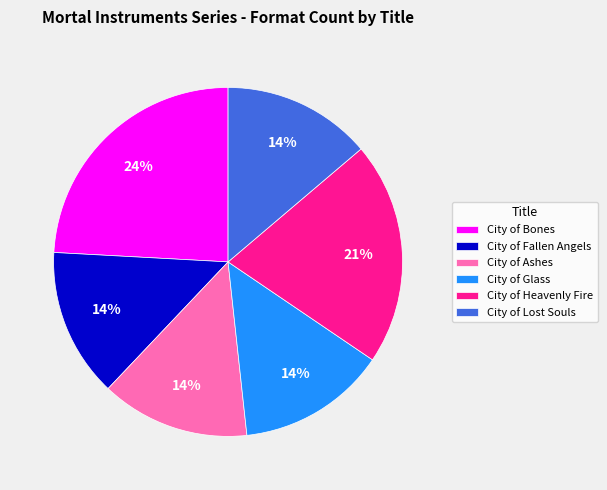

Is it true that City of Heavenly Fire is 21% of the pie?

True